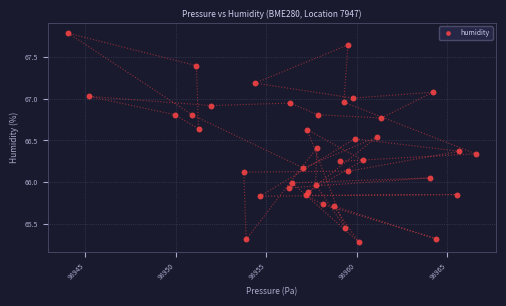

What is the range of X values (max minus min)?

22.5